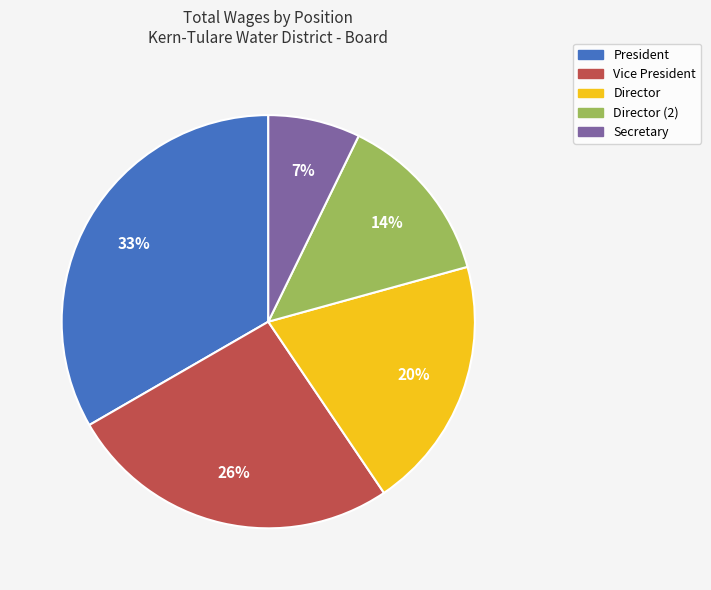

How many slices are in this pie chart?

5